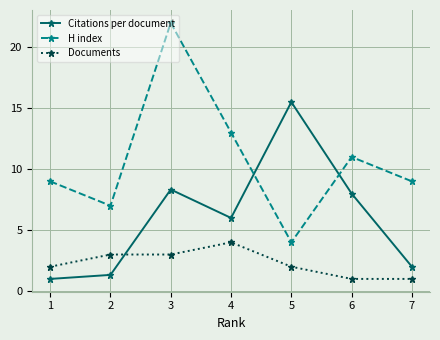

What is the sum of the H index values at 4 and 6?

24.0